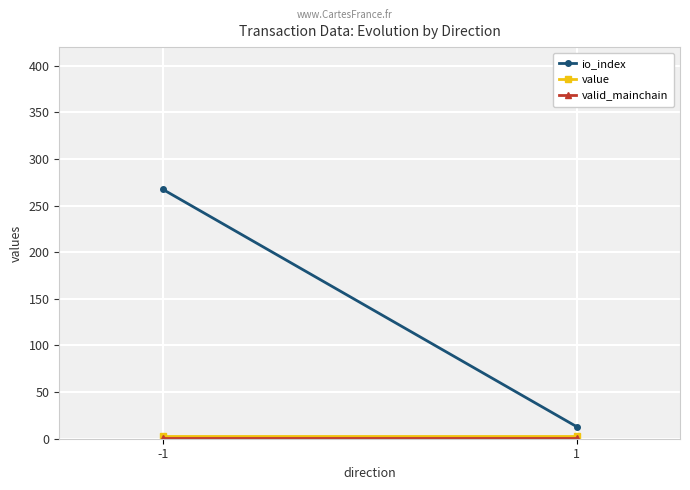

Count the number of data series in this chart.

3